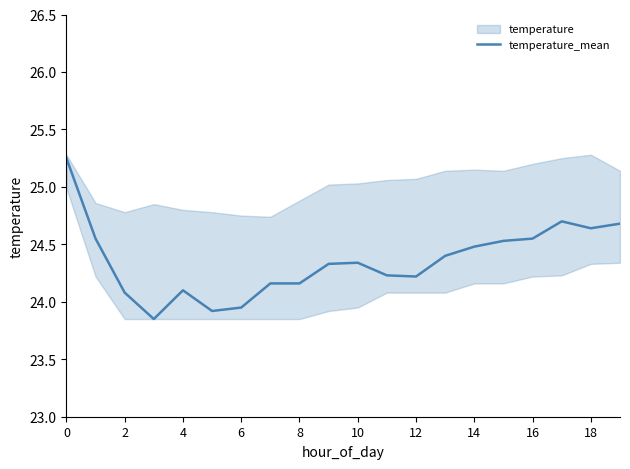

Is it true that temperature_mean equals 24.2 at 12?

True